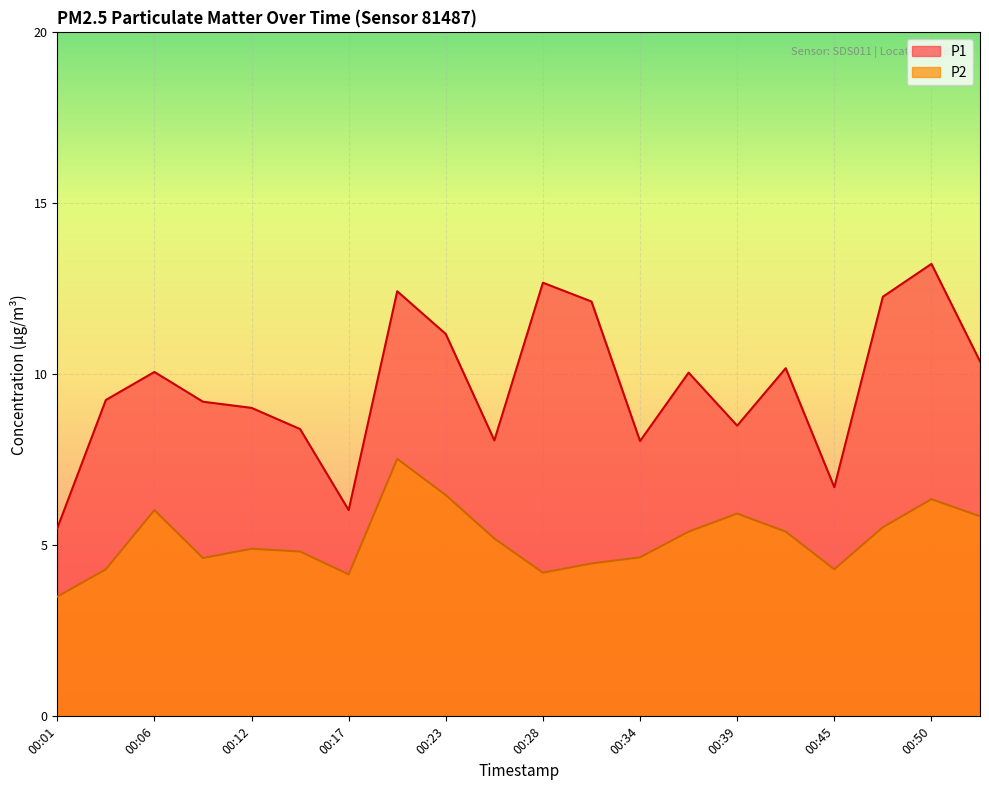

The P2 series shows 4.7 at 00:34. True or false?

True